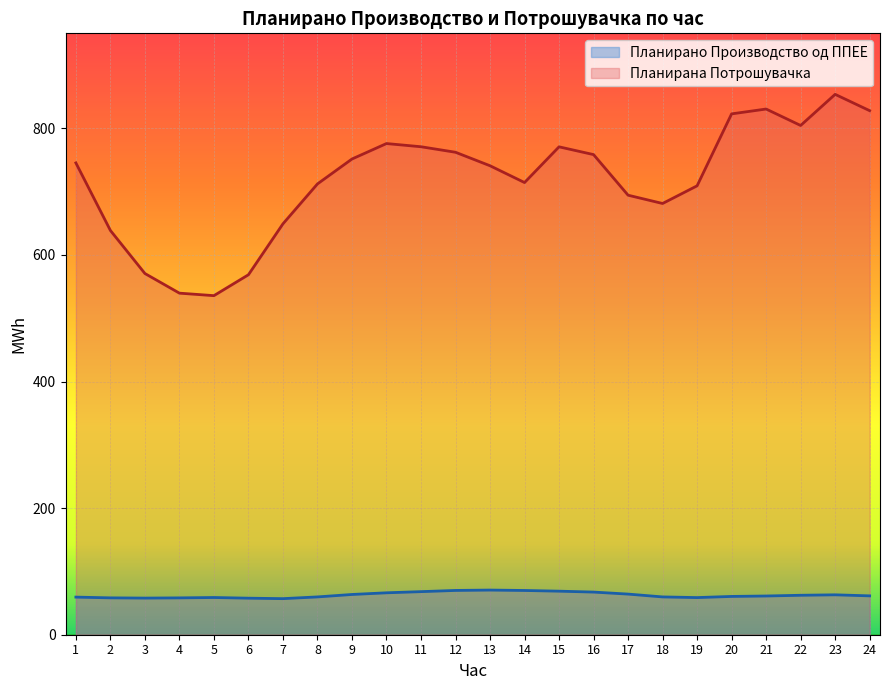

Which series has the largest total across all categories?

Планирана Потрошувачка